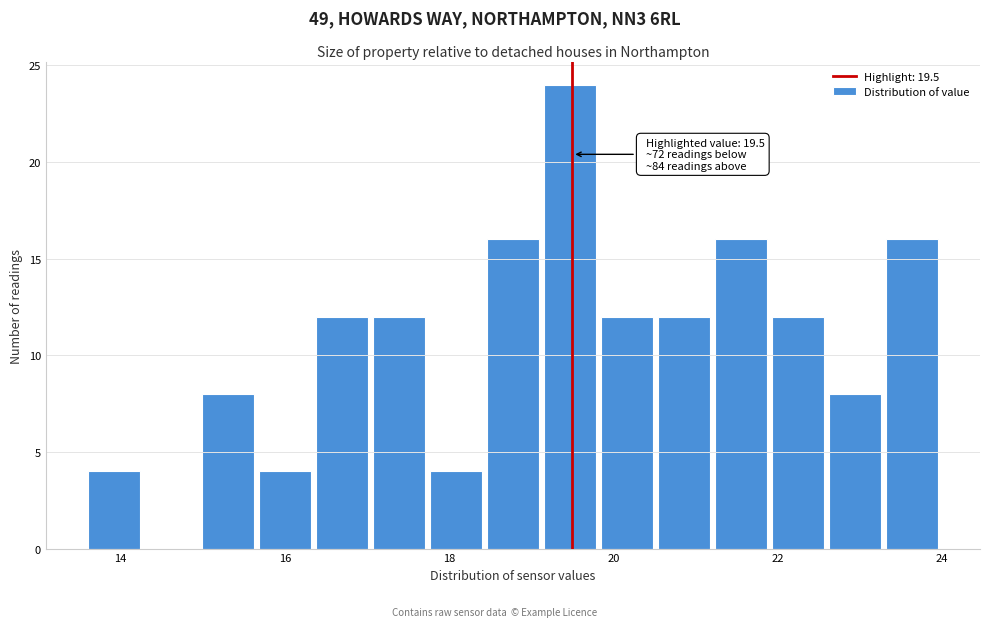

Read against the x-axis, roughly where is the centre of the tallest bar?

19.4